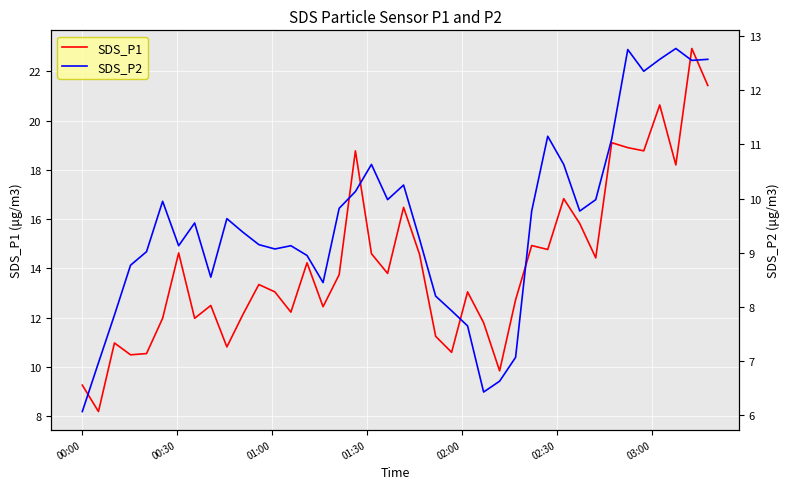

How many data points in SDS_P2 are above 9?

27